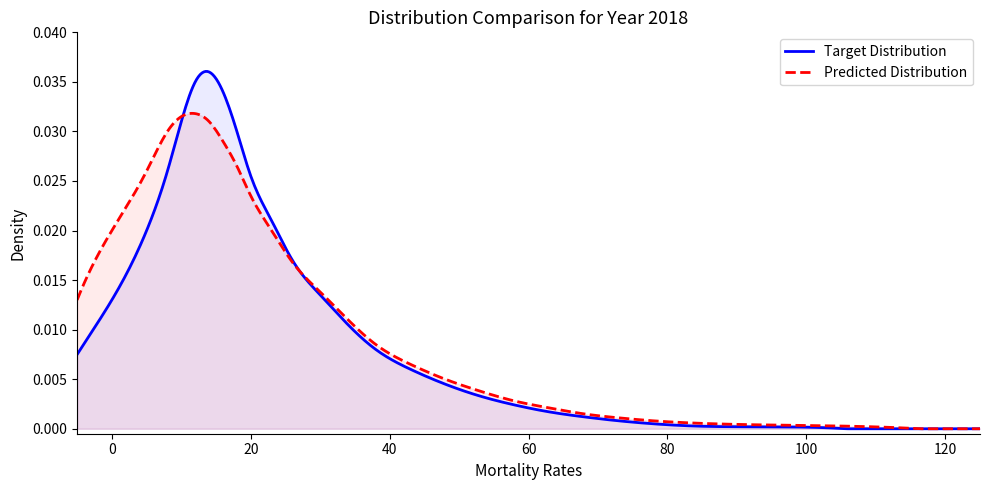

How many distinct data groups are displayed?

2